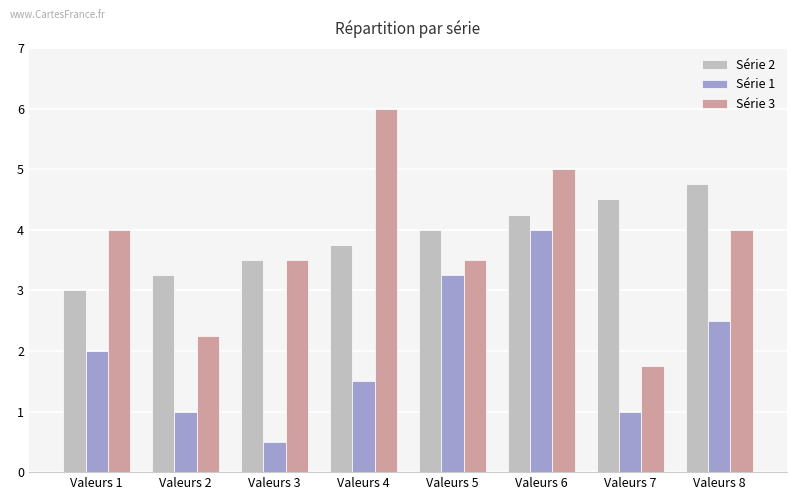

At which category is the sum across all series the highest?

Valeurs 6